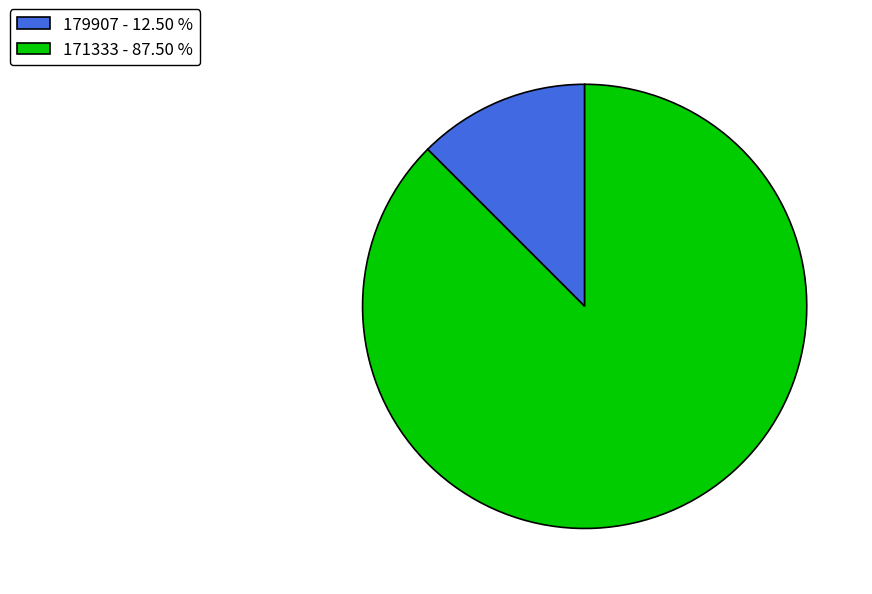

Is the sum of 171333 and 179907 greater than half?

Yes